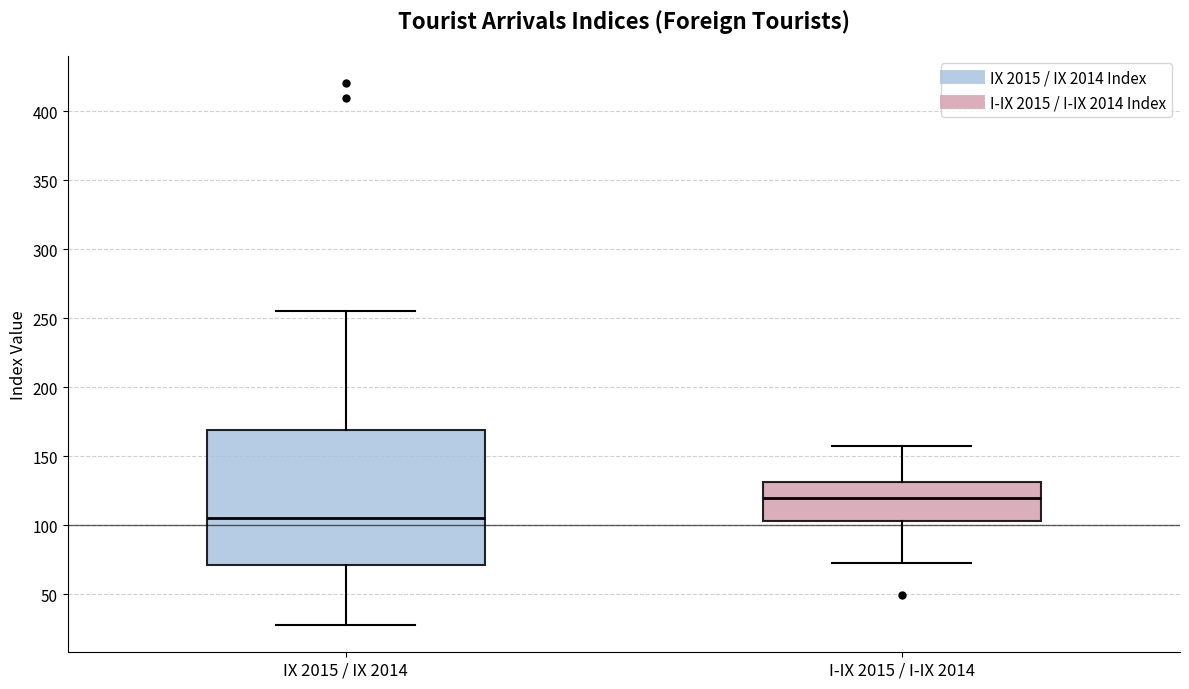

Where does the upper whisker of the box for IX 2015 / IX 2014 end on the y-axis? The values are not printed on the chart, so give them approximately, as read against the axis.

255